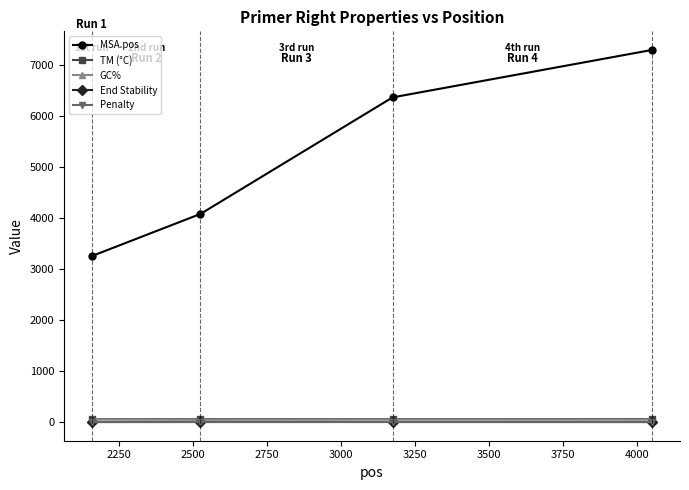

What are all the series names shown in the legend?

MSA.pos, TM (°C), GC%, End Stability, Penalty